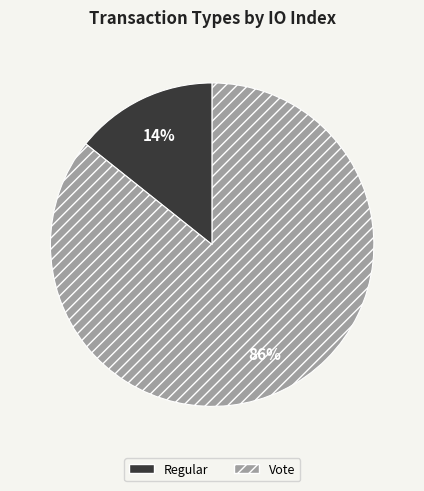

What percentage is the Vote slice, to the nearest percent?

86%